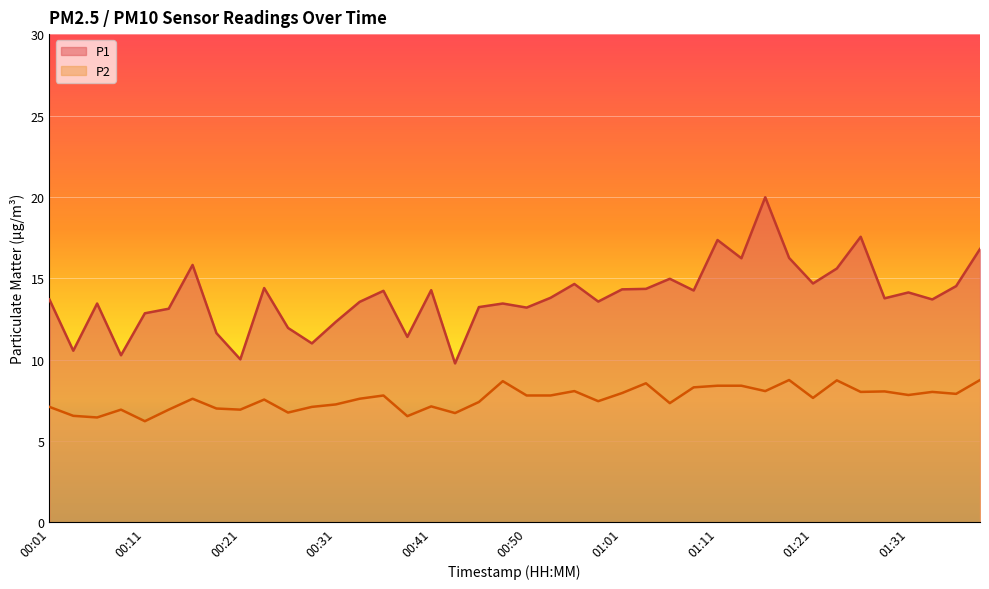

Is it true that P2 equals 8.0 at 01:33?

True